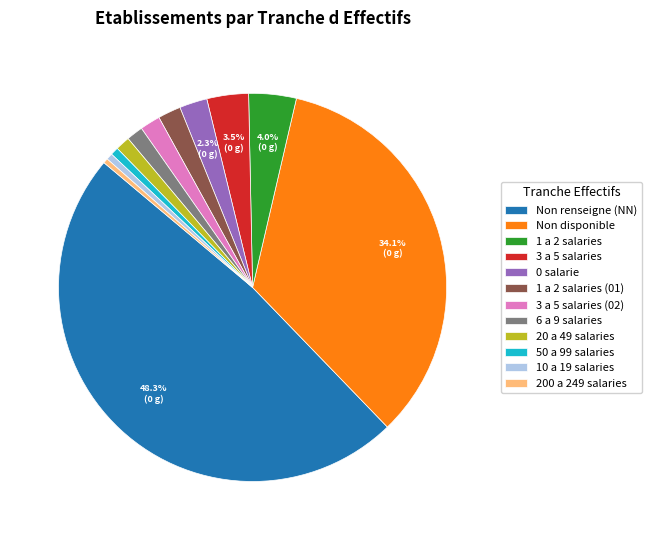

How many slices are in this pie chart?

12